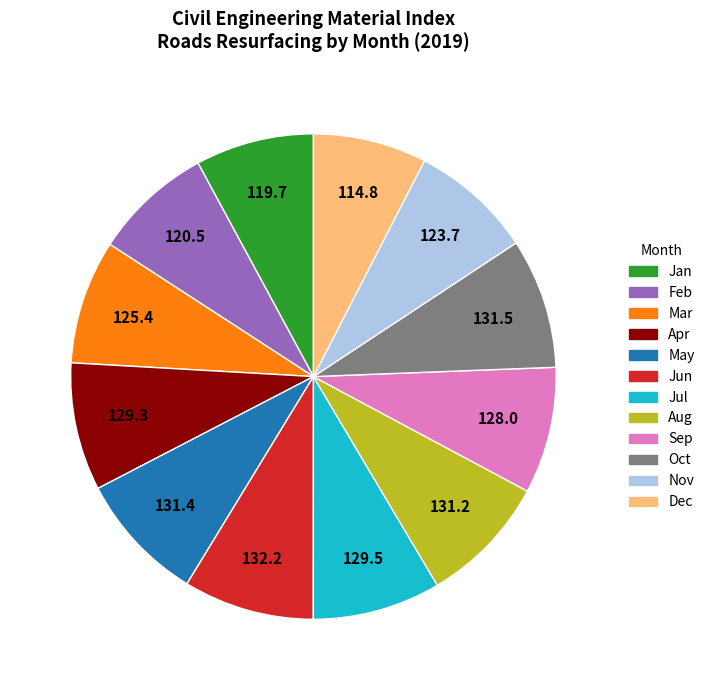

Between Dec and Nov, which is larger?

Nov